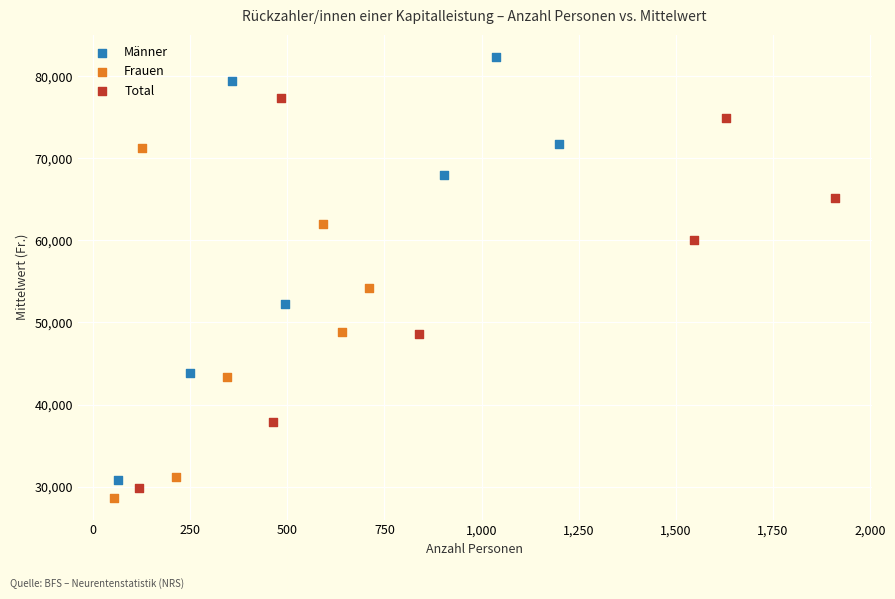

Which series has the widest spread of Y values?

Männer